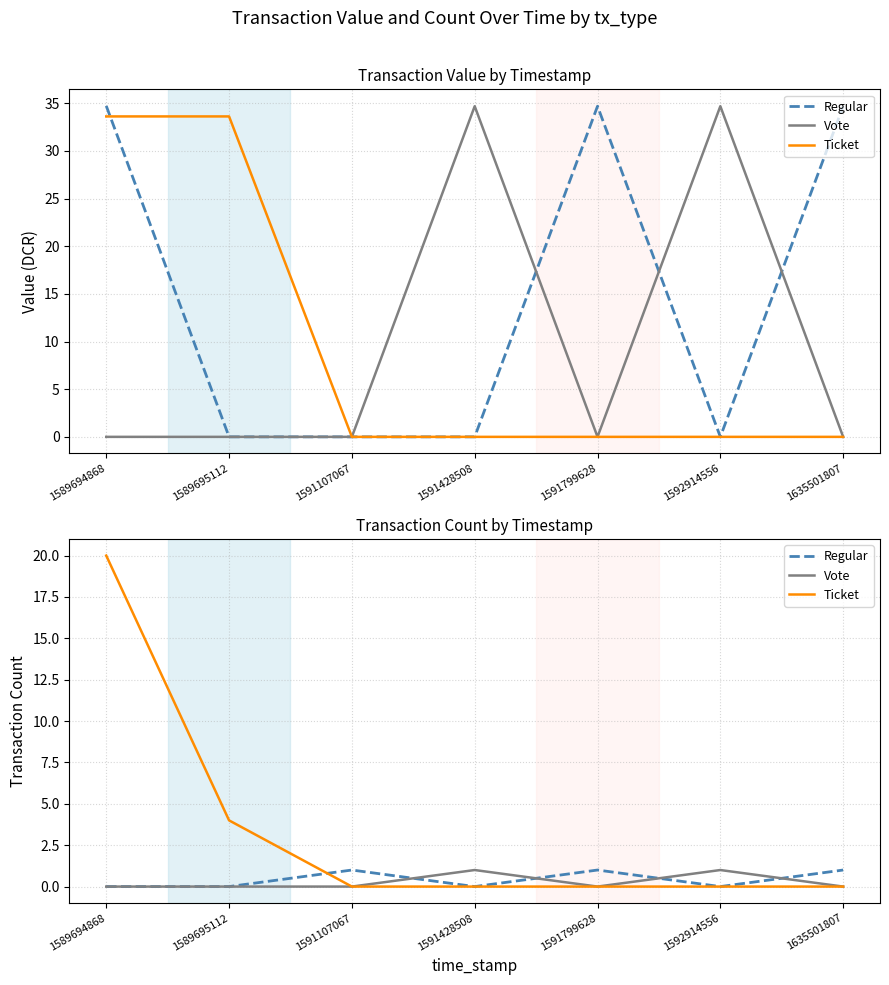

Which category has the highest value in the Regular series?

1591107067